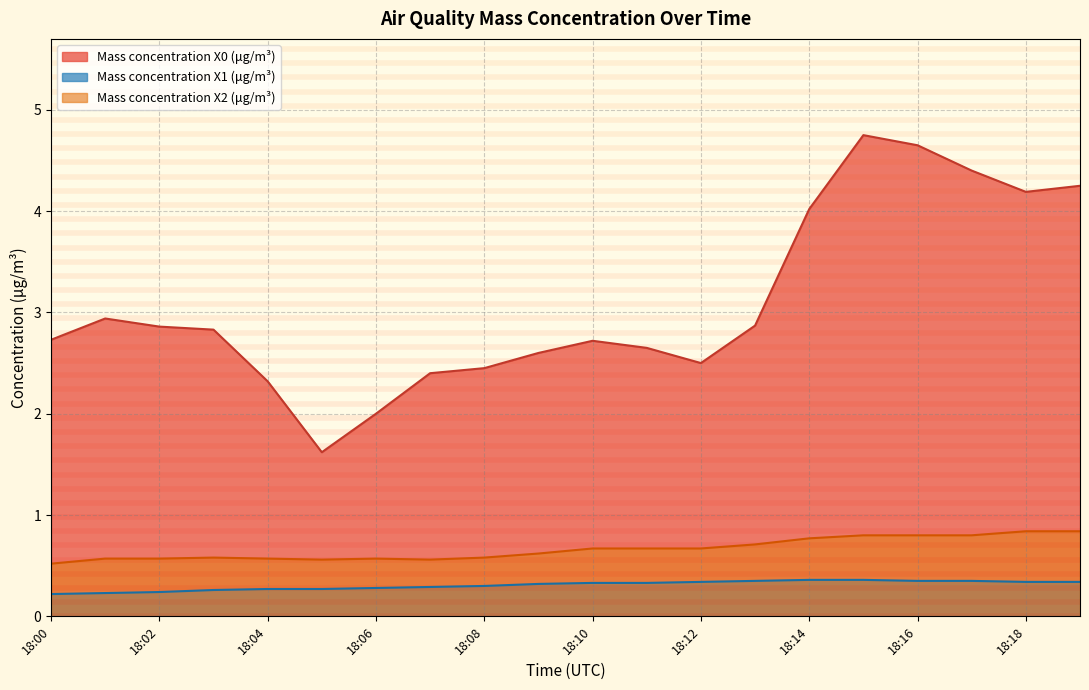

What is the minimum value for Mass concentration X1 (μg/m³)?

0.2